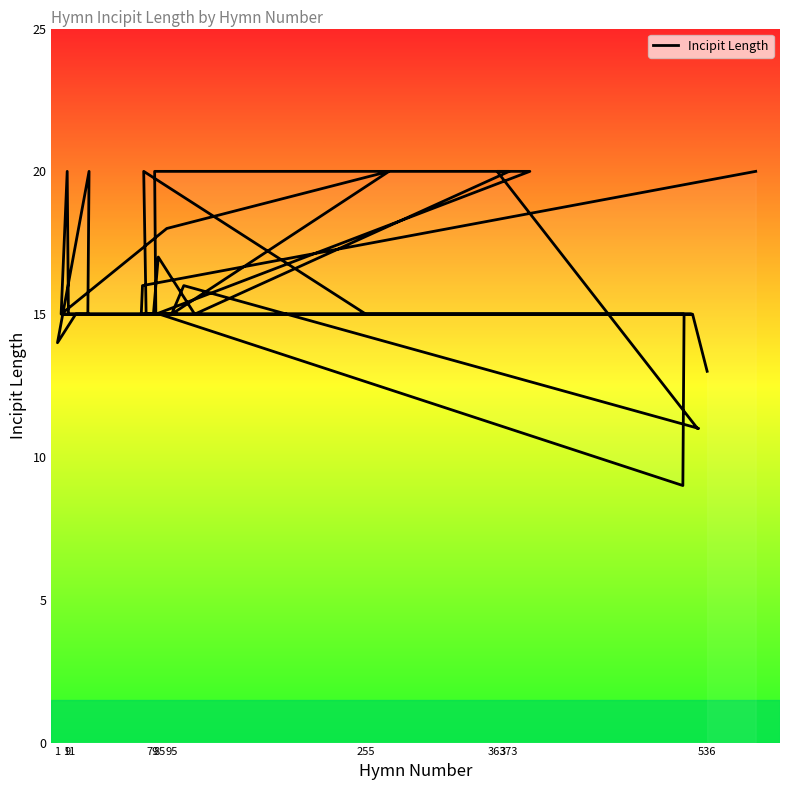

What is the difference between the maximum and minimum values?

11